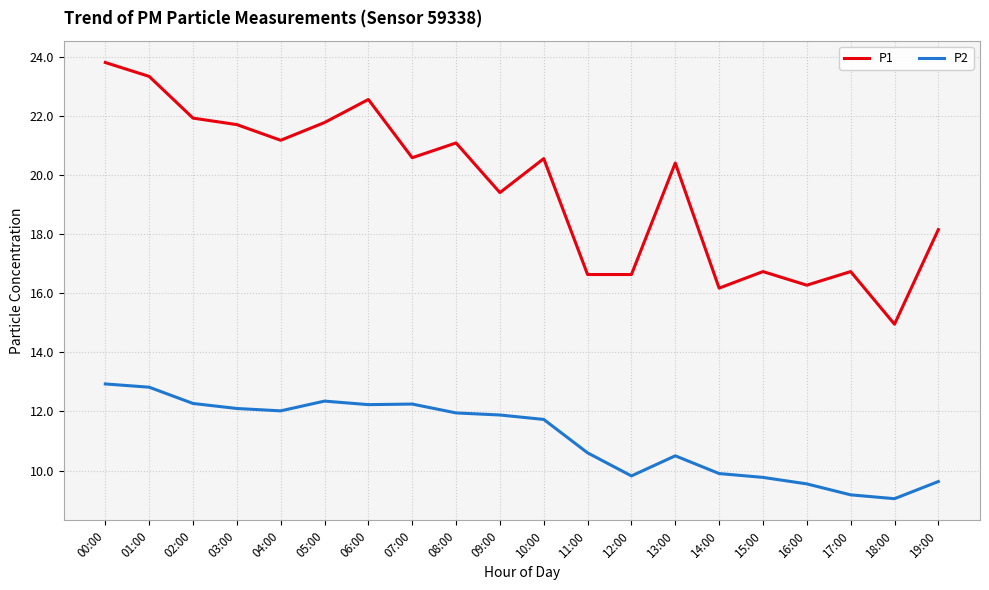

Rank the series at 18:00 from lowest to highest value.

P2, P1